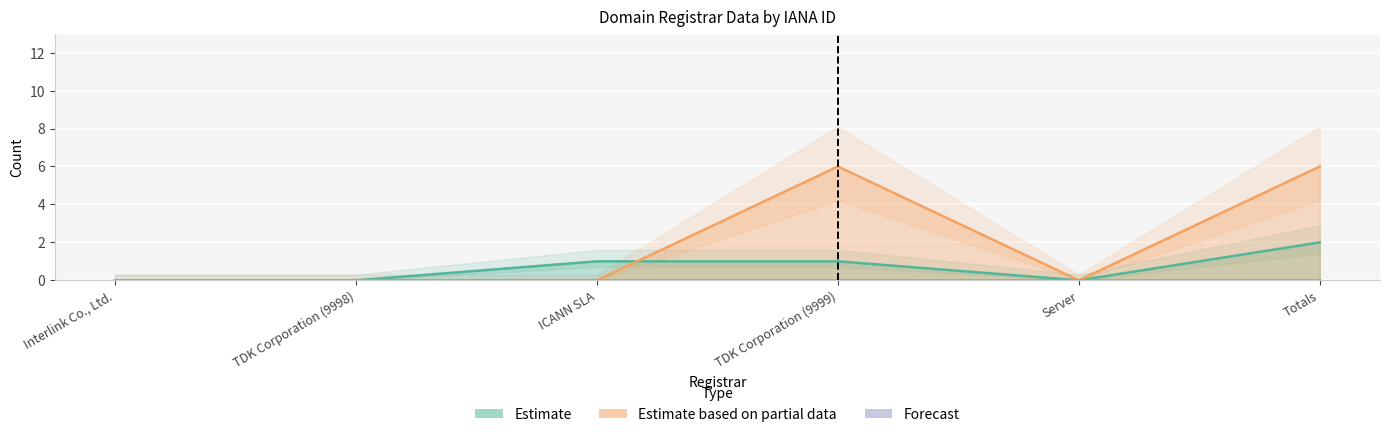

True or false: total-domains and total-nameservers cross at least once.

True